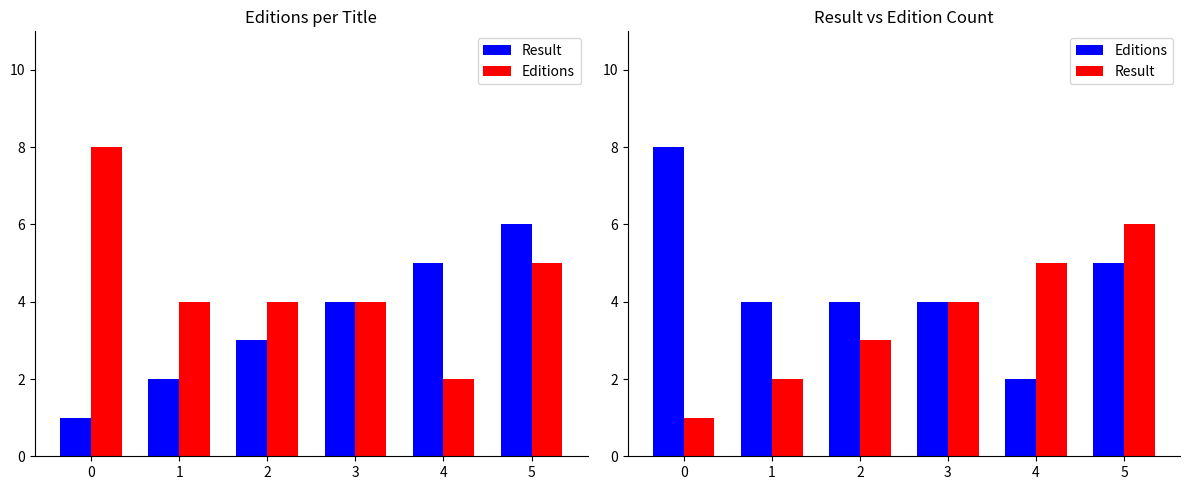

At how many categories does at least one series exceed 2?

6